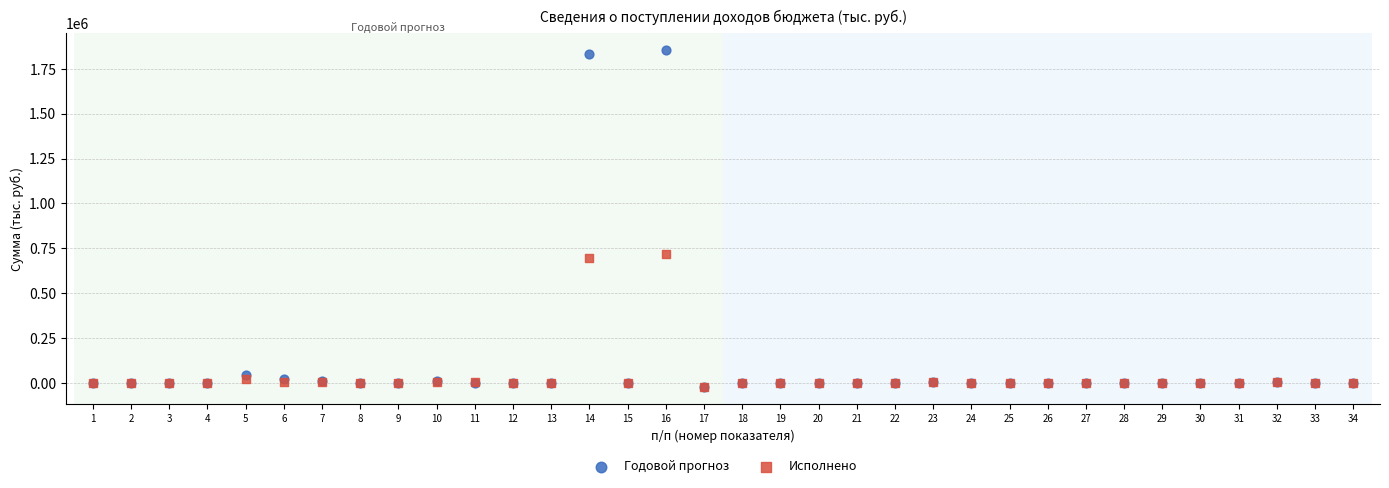

In the Годовой прогноз series, what Y value is closest to 915499?

46694.7